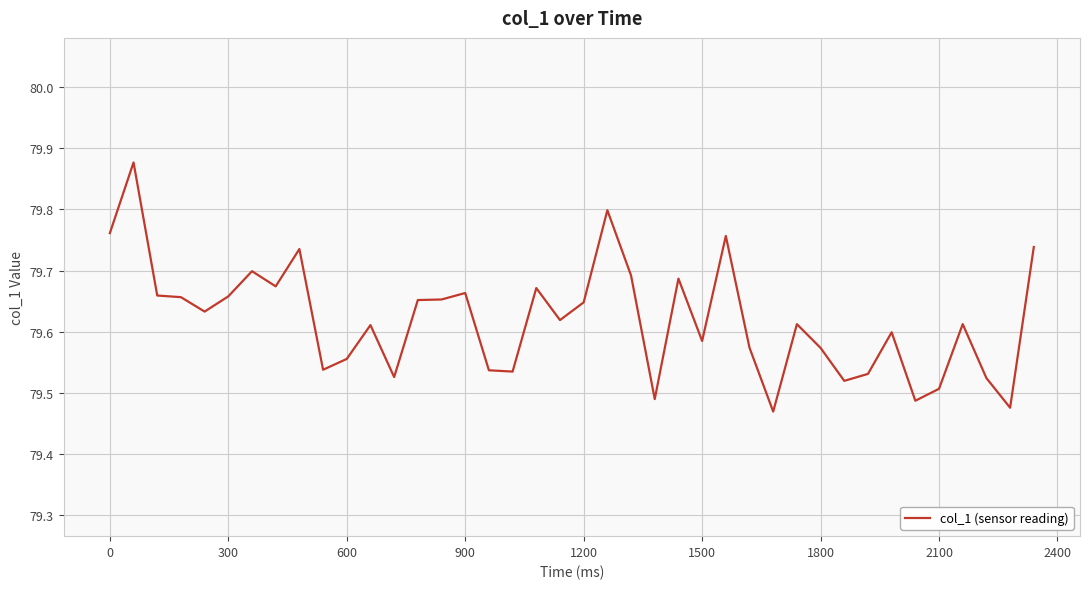

What is the difference between the maximum and minimum values?

0.4